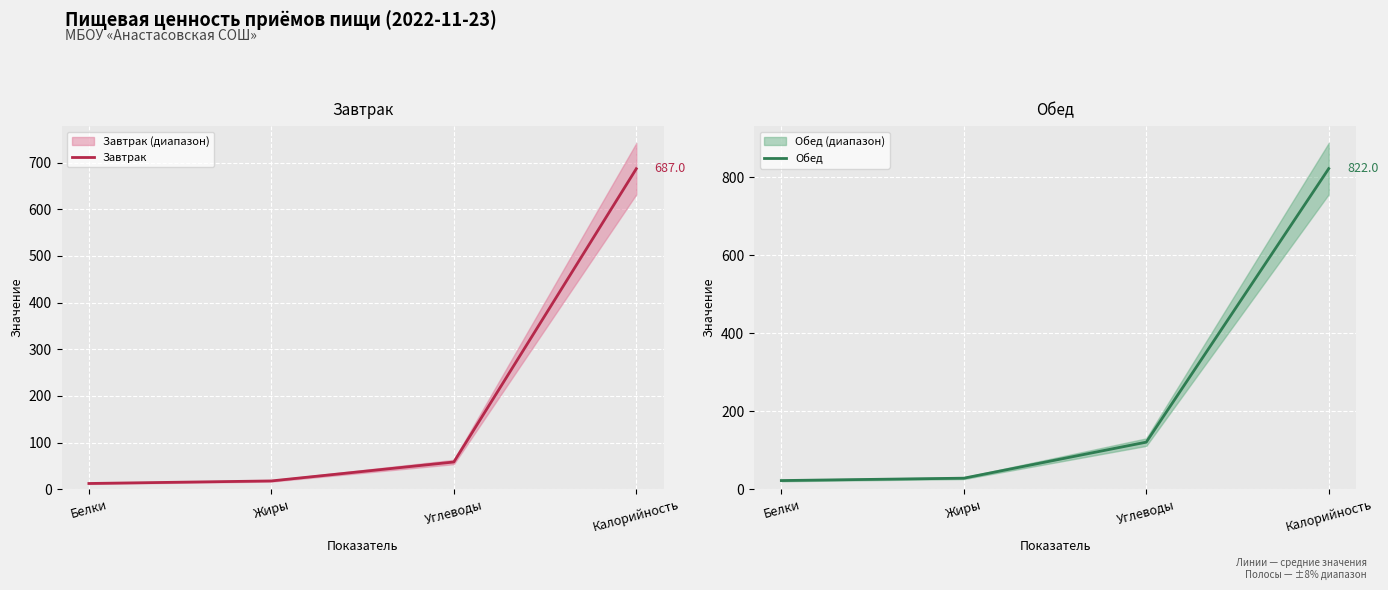

Between Углеводы and Калорийность, which series saw the biggest shift?

Обед